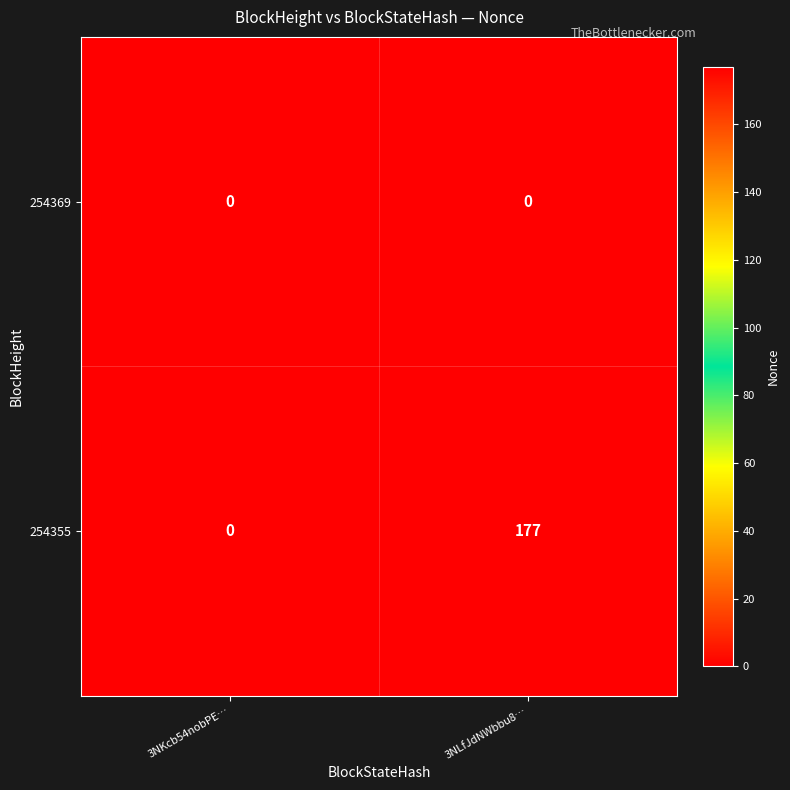

Reading left to right, extract all data points from this chart.

254369: 3NKcb54nobPE…=0	3NLfJdNWbbu8…=0
254355: 3NKcb54nobPE…=0	3NLfJdNWbbu8…=177